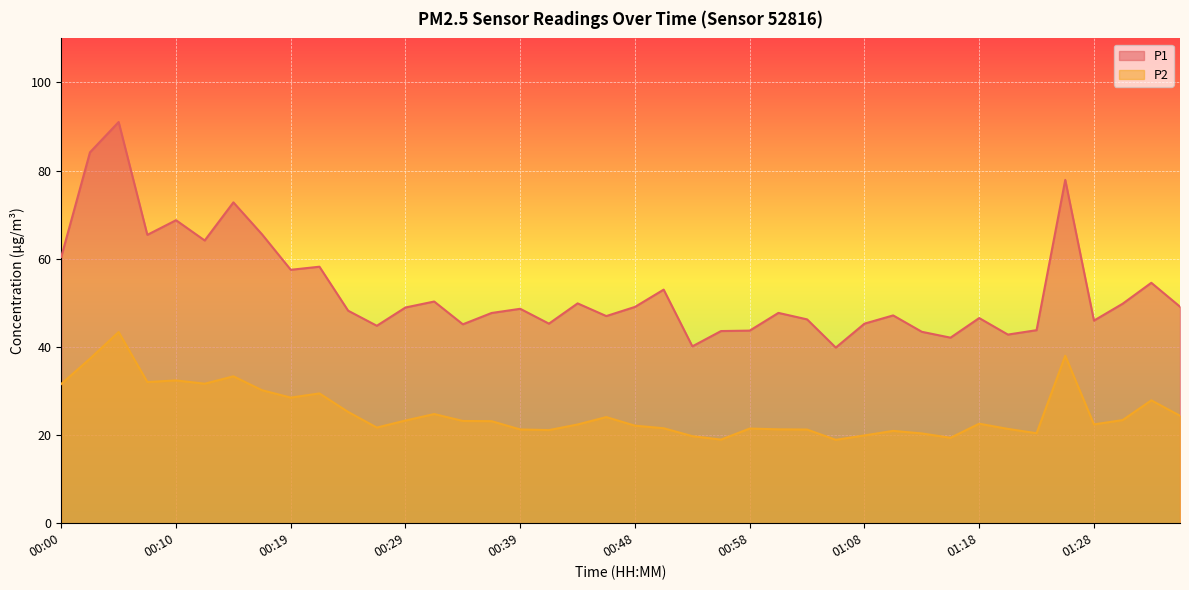

At which label is P2 closest to 31?

00:00